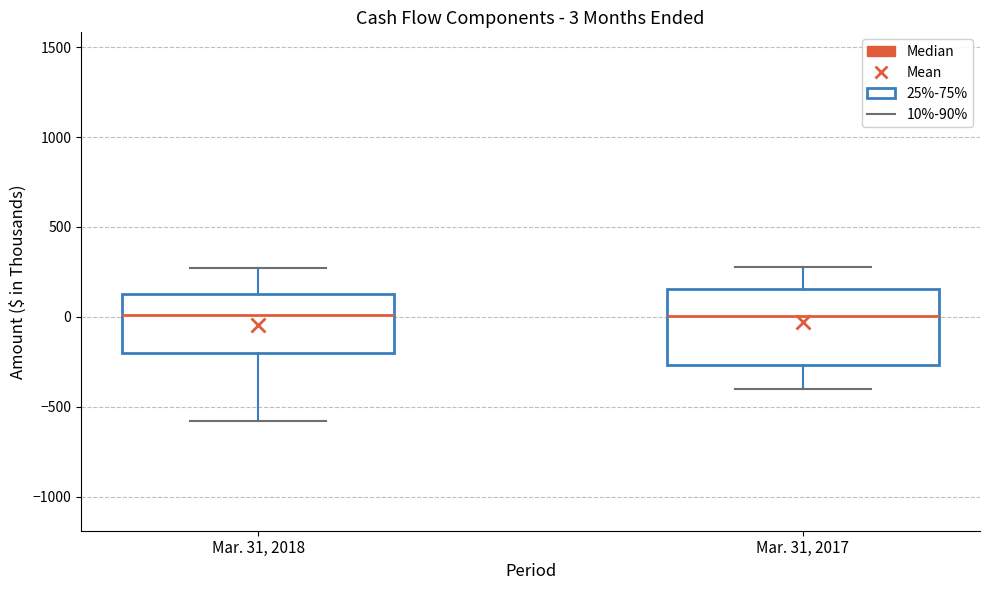

Comparing the boxes themselves (not the whiskers), which one is the tallest?

Mar. 31, 2017